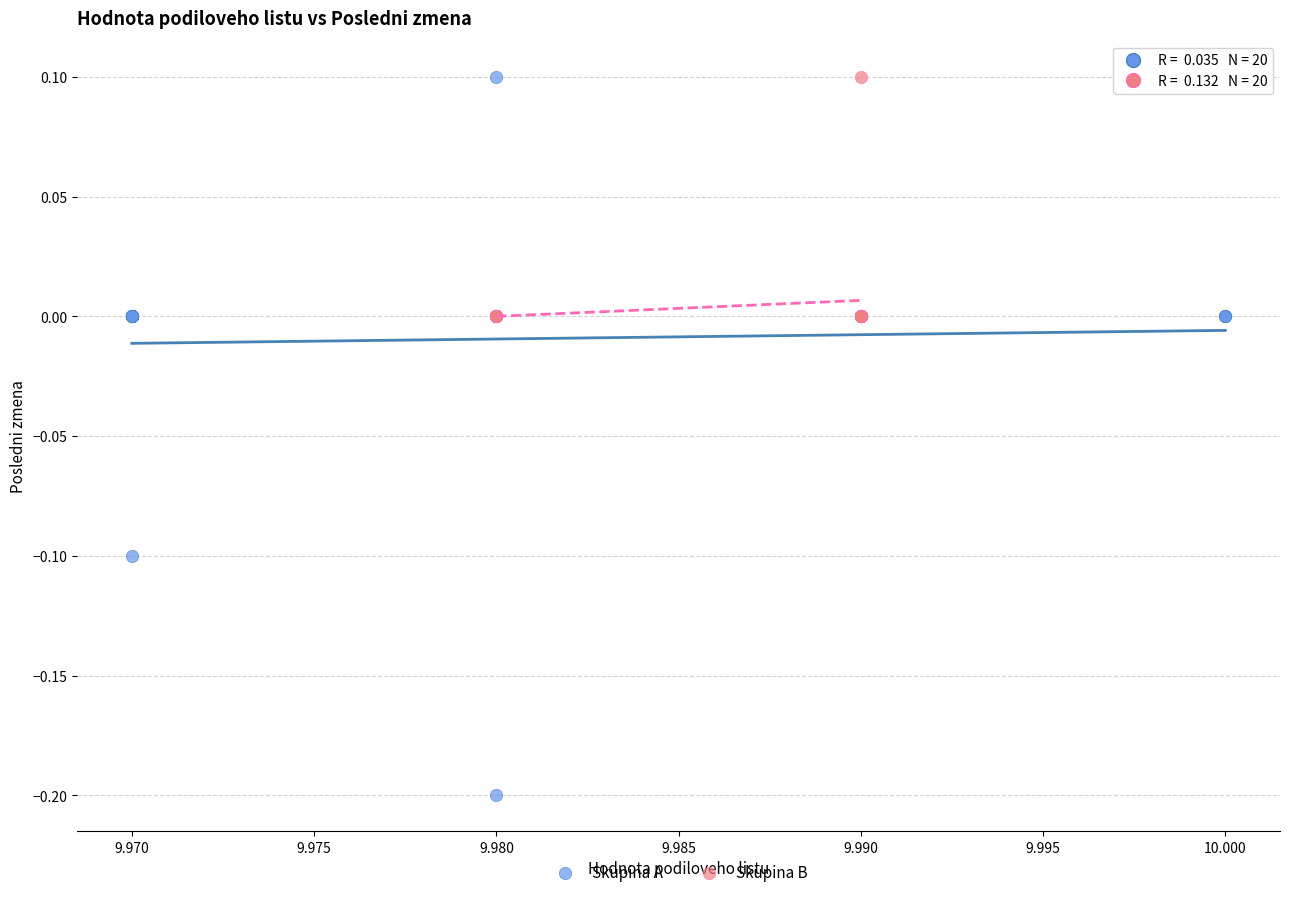

Which series reaches the minimum Y coordinate?

Skupina A